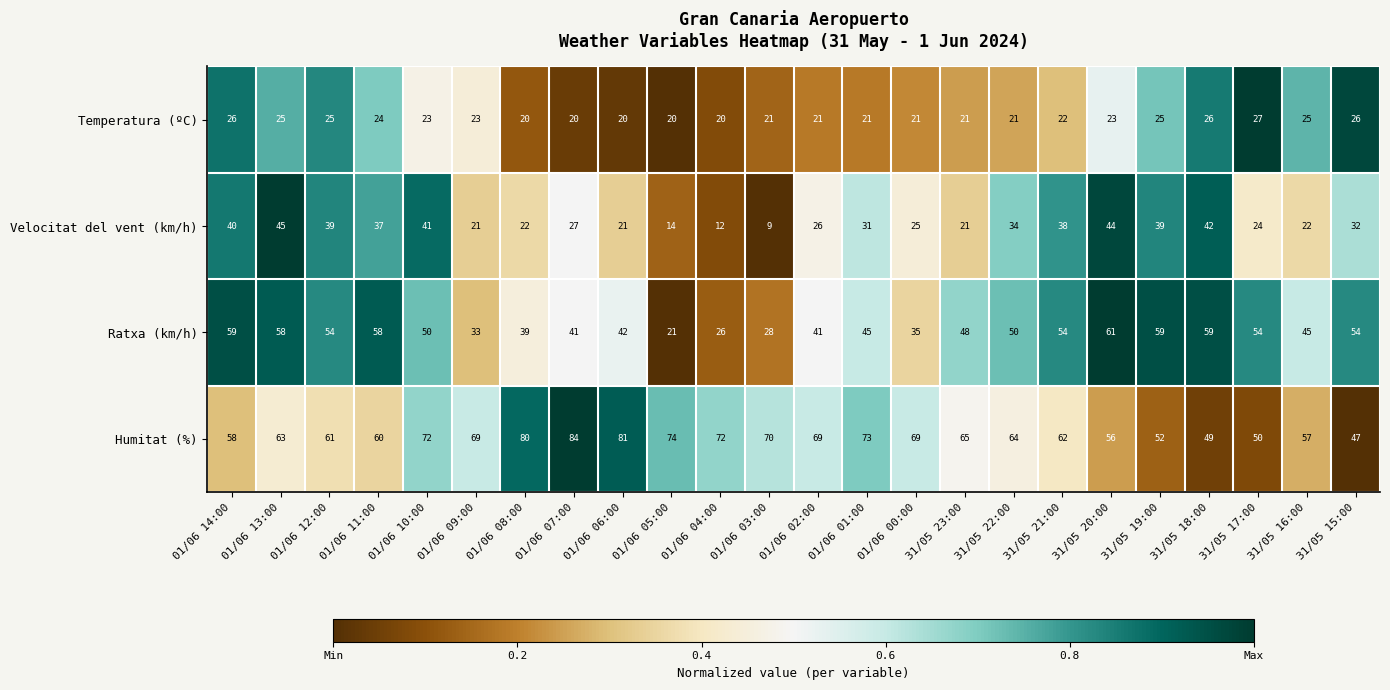

Count the number of data series in this chart.

4